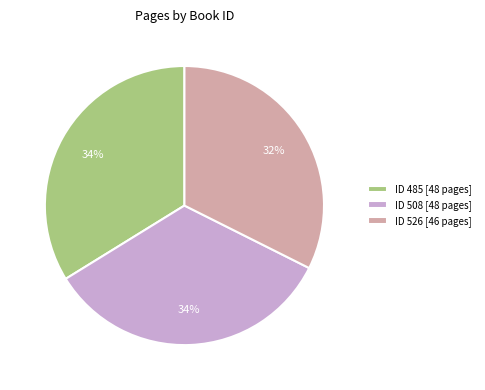

The ID 508 [48 pages] slice represents 34% of the pie. True or false?

True